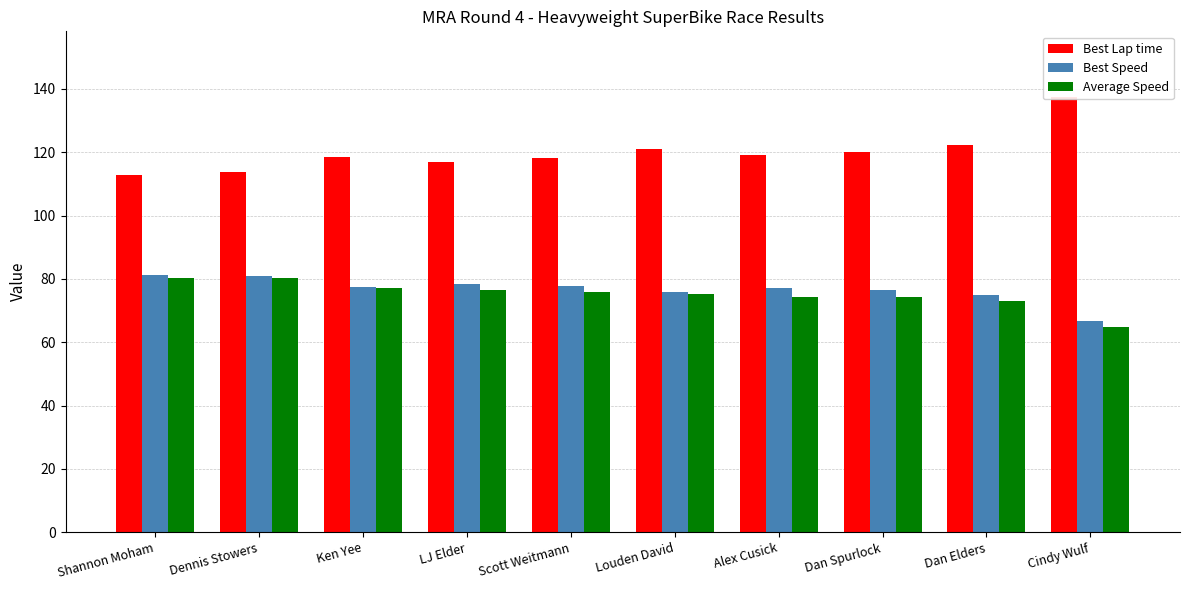

List the labels in order of Average Speed value, smallest first.

Cindy Wulf, Dan Elders, Dan Spurlock, Alex Cusick, Louden David, Scott Weitmann, LJ Elder, Ken Yee, Dennis Stowers, Shannon Moham